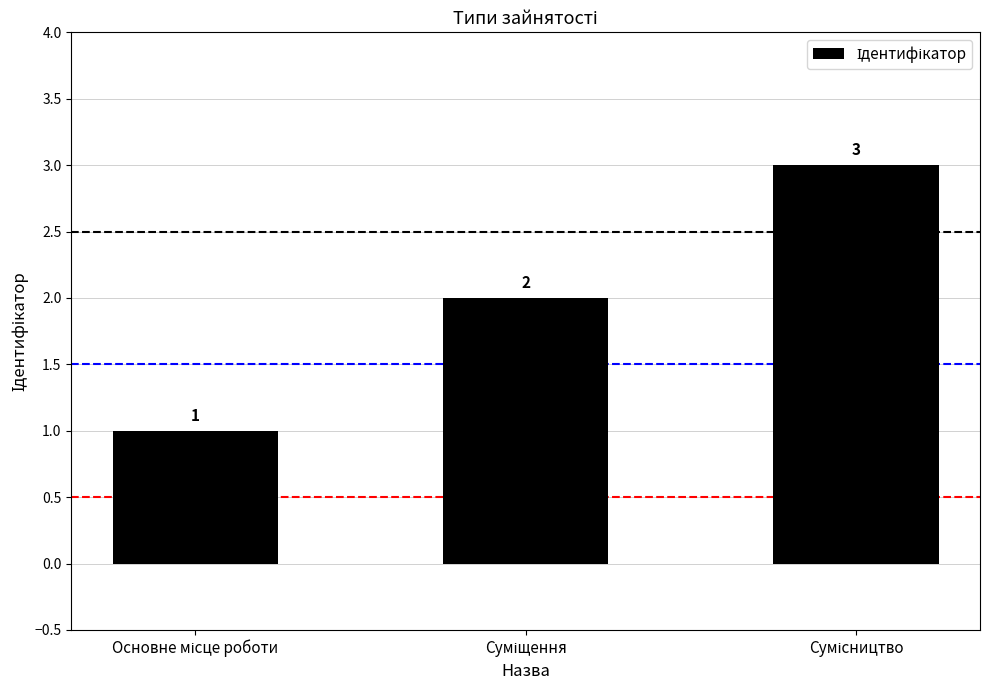

What is the sum of all values?

6